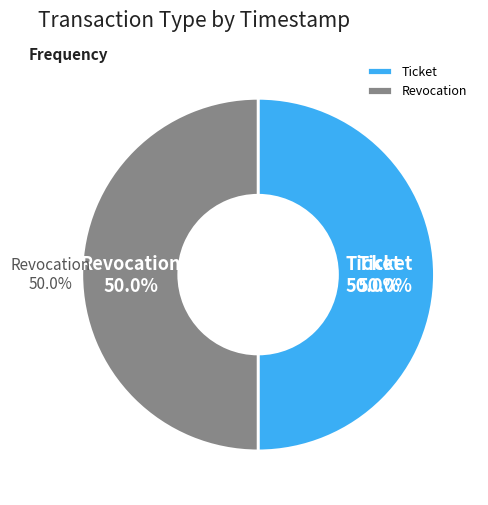

To the nearest percent, what percentage of the pie is Revocation?

50%